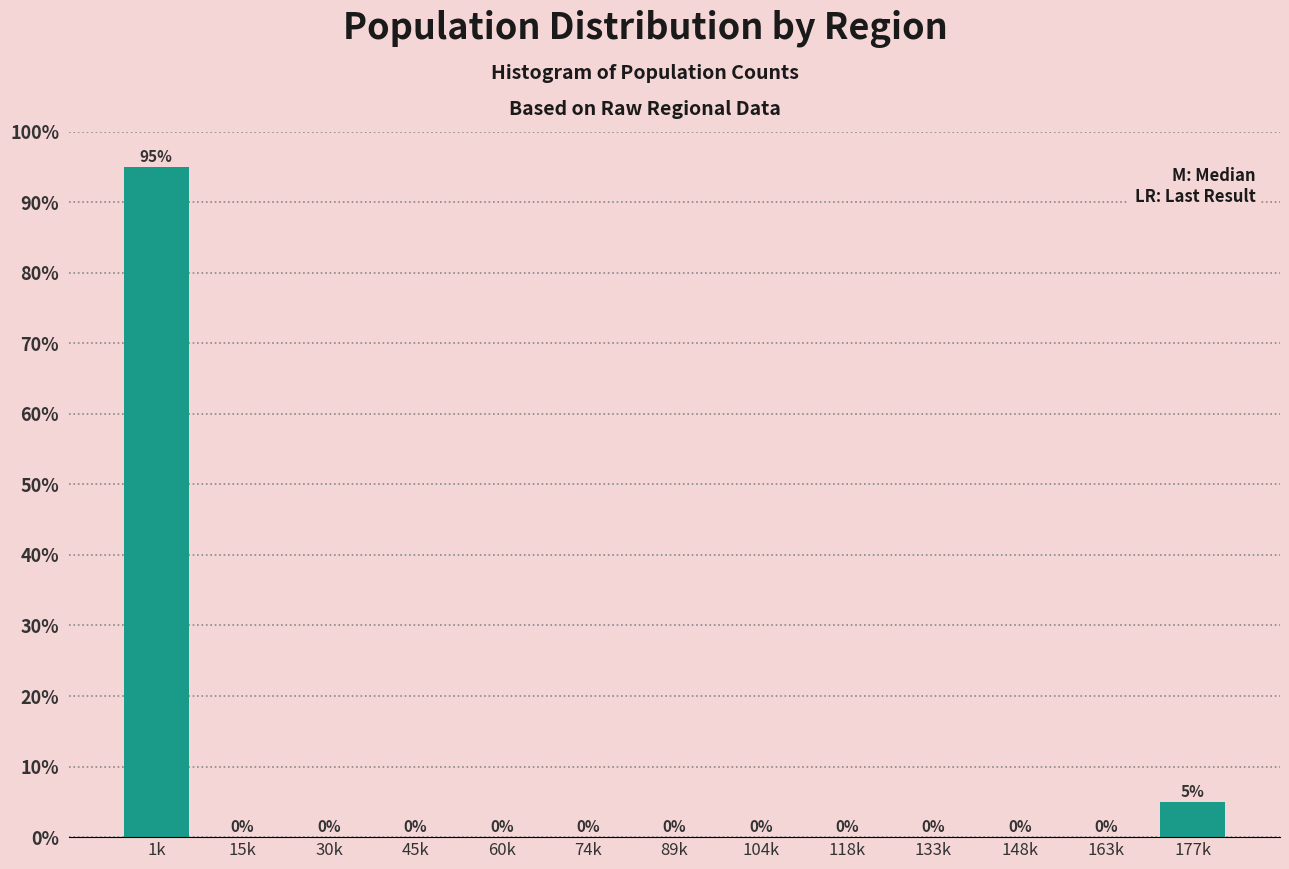

Reading right to left, extract all data points from this chart.

177k=5	163k=0	148k=0	133k=0	118k=0	104k=0	89k=0	74k=0	60k=0	45k=0	30k=0	15k=0	1k=95